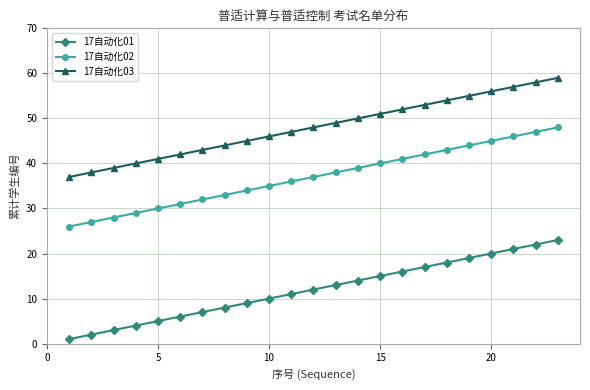

List the series in order of their overall mean, lowest first.

17自动化01, 17自动化02, 17自动化03